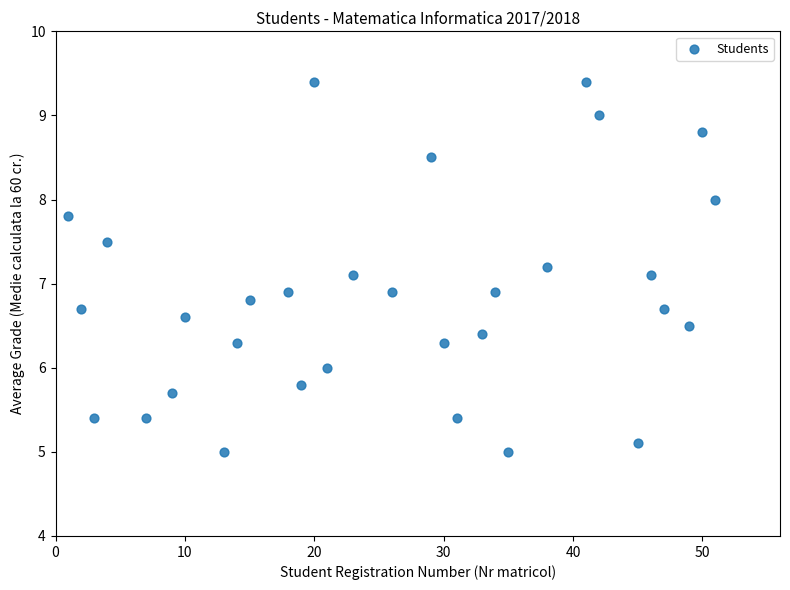

What is the range of X values (max minus min)?

50.0